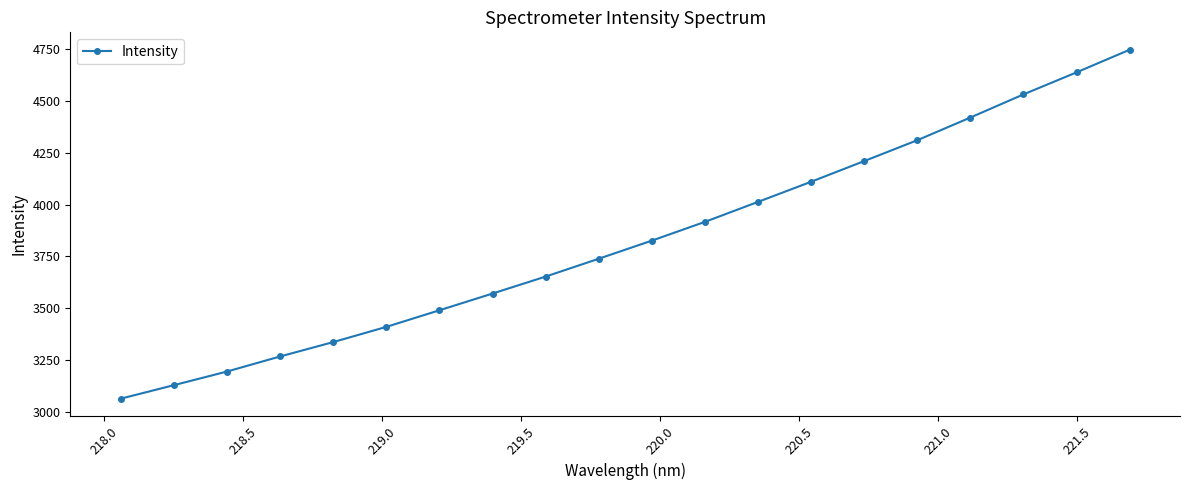

What is the maximum value shown in the chart?

4747.4